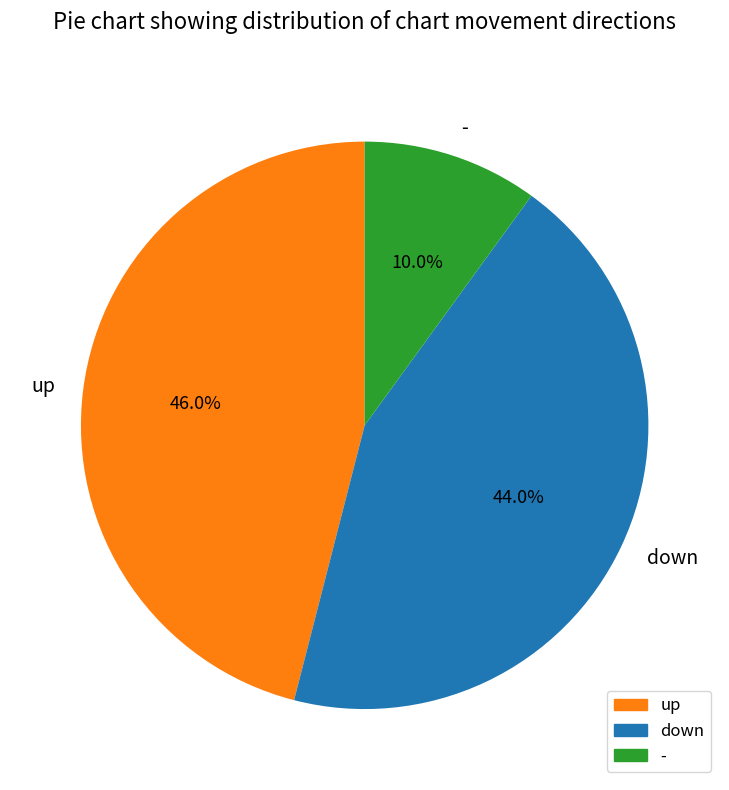

Rank the categories by value from lowest to highest.

-, down, up